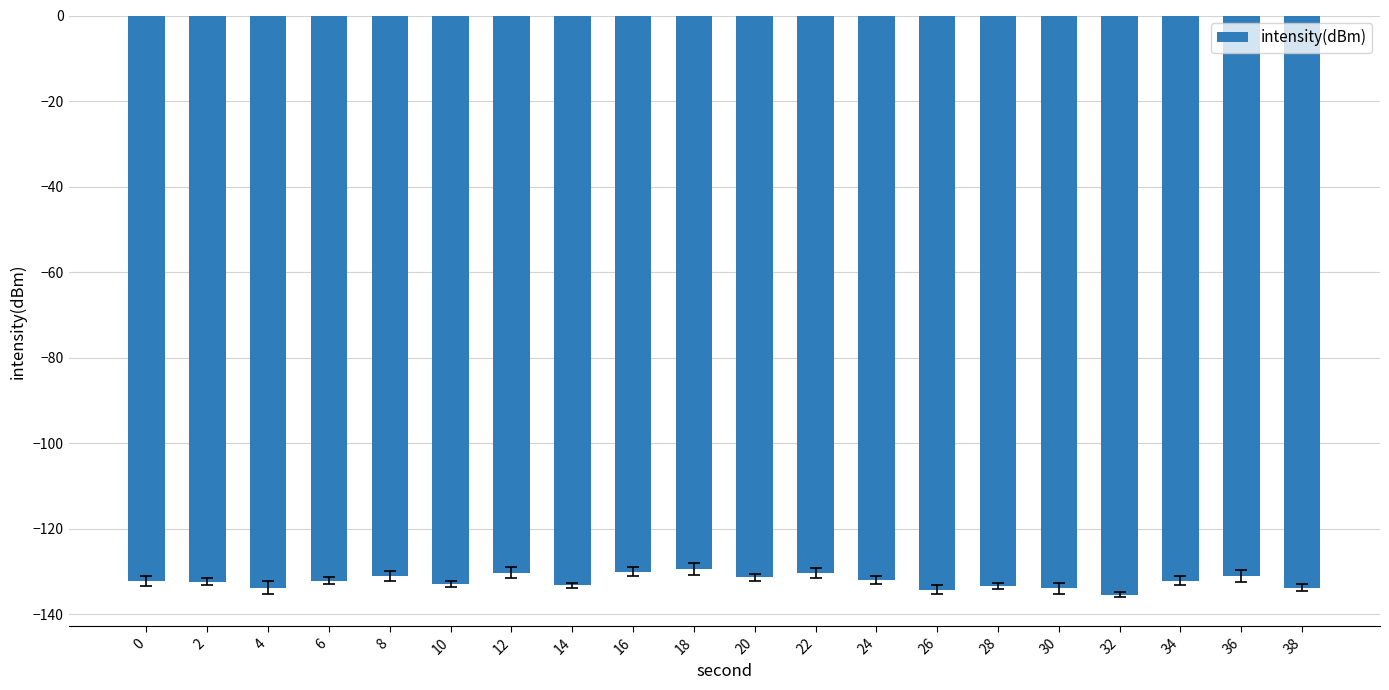

What is the value of the 16th bar from the left?

-133.9